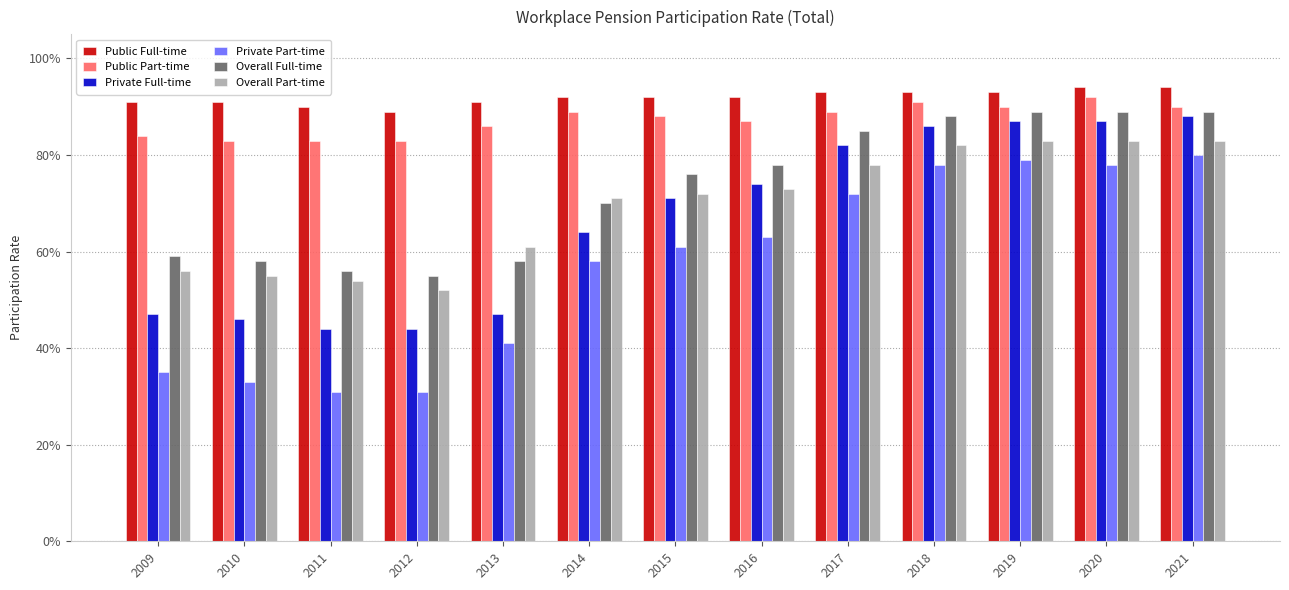

What is the value of the Public Full-time bar at the 7th from the left?

0.9